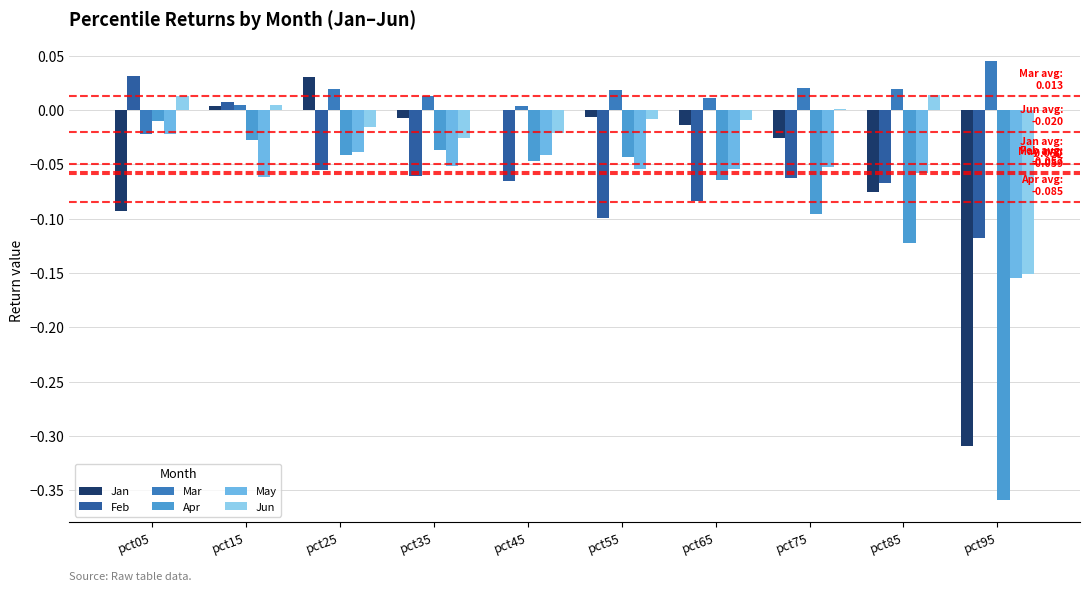

Are the bars grouped side by side (vs. stacked)?

Yes